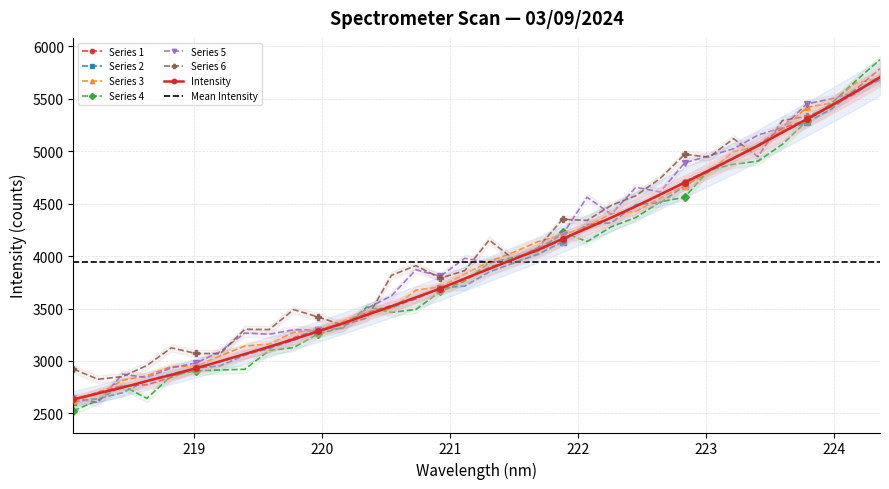

Between 223.7895 and 222.4538, which is larger?

223.7895